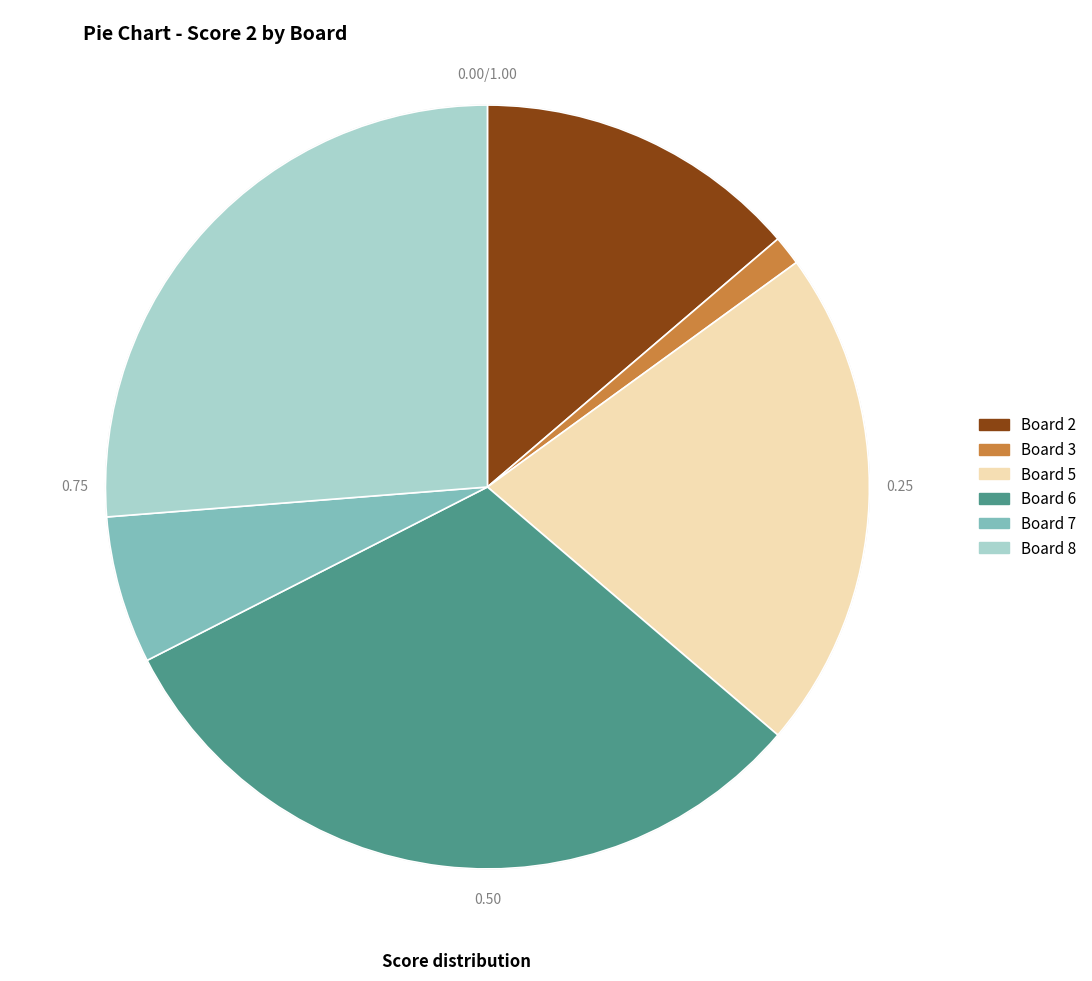

Combined, do Board 5 and Board 9 account for over 50%?

No